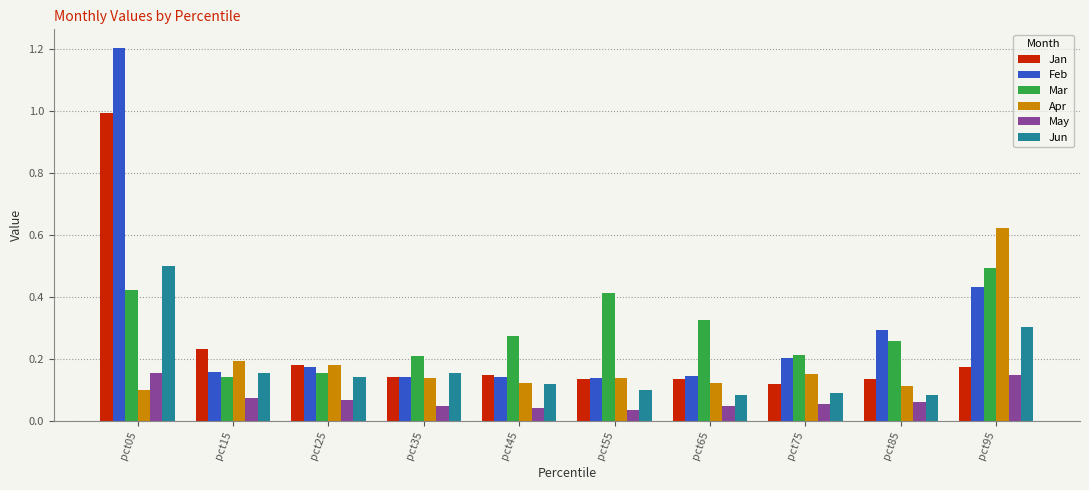

What is the sum of all Jan values?

2.4